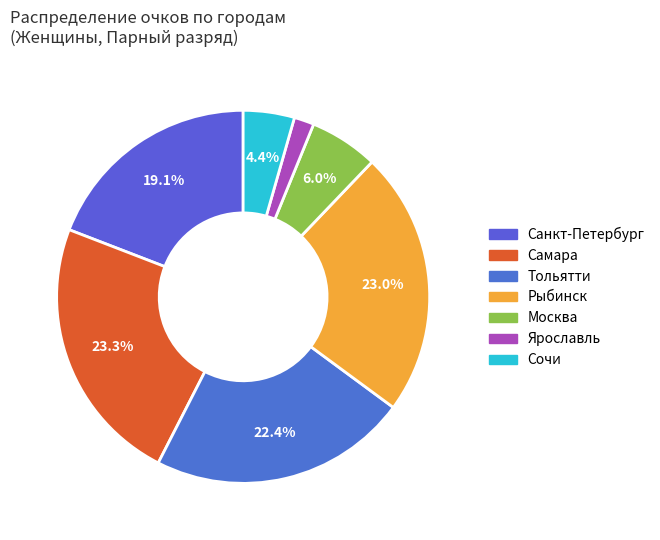

Is there a majority slice in this chart?

No